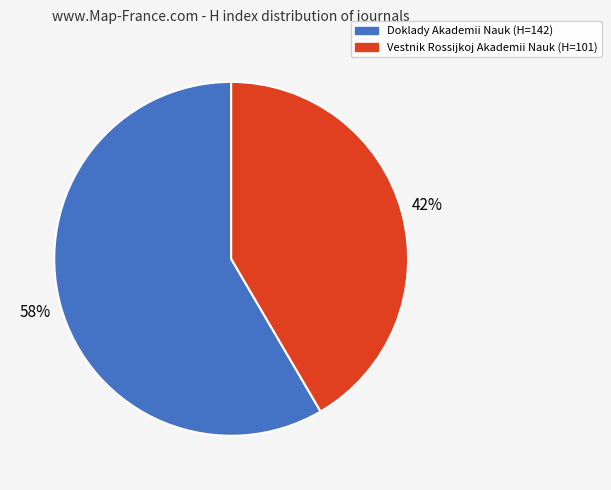

Is there any slice that represents more than half of the pie?

Yes